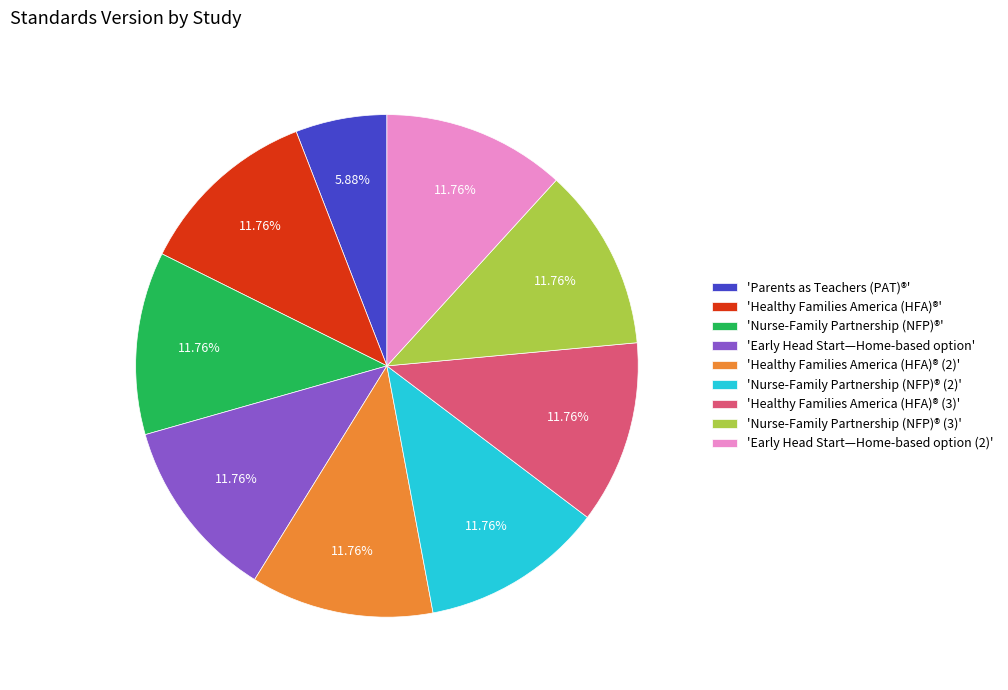

Does 'Early Head Start—Home-based option' account for over 50% of the chart?

No